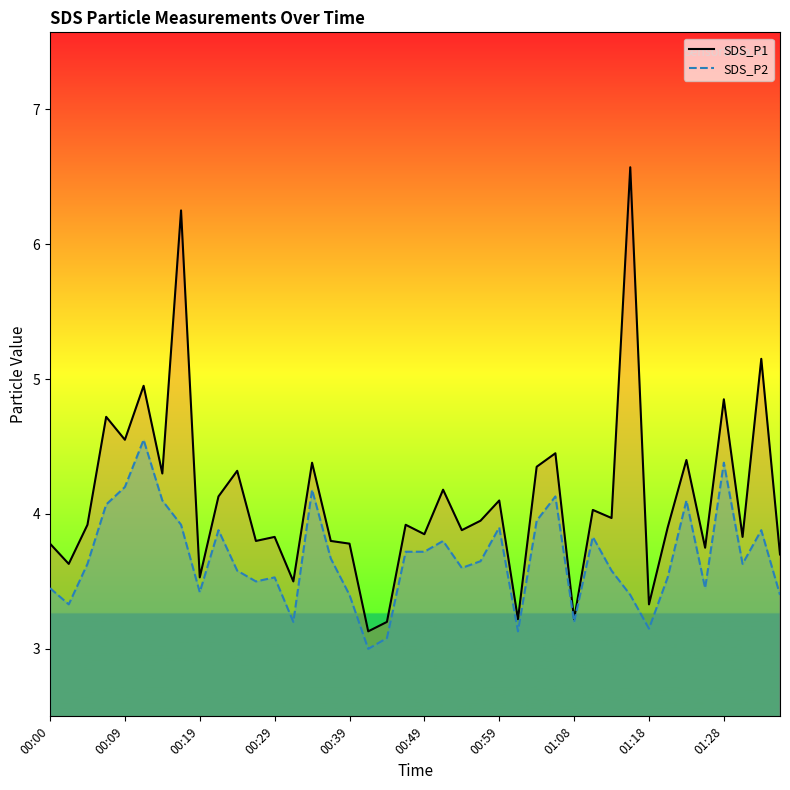

Which has a higher value, 00:29 or 35?

00:29